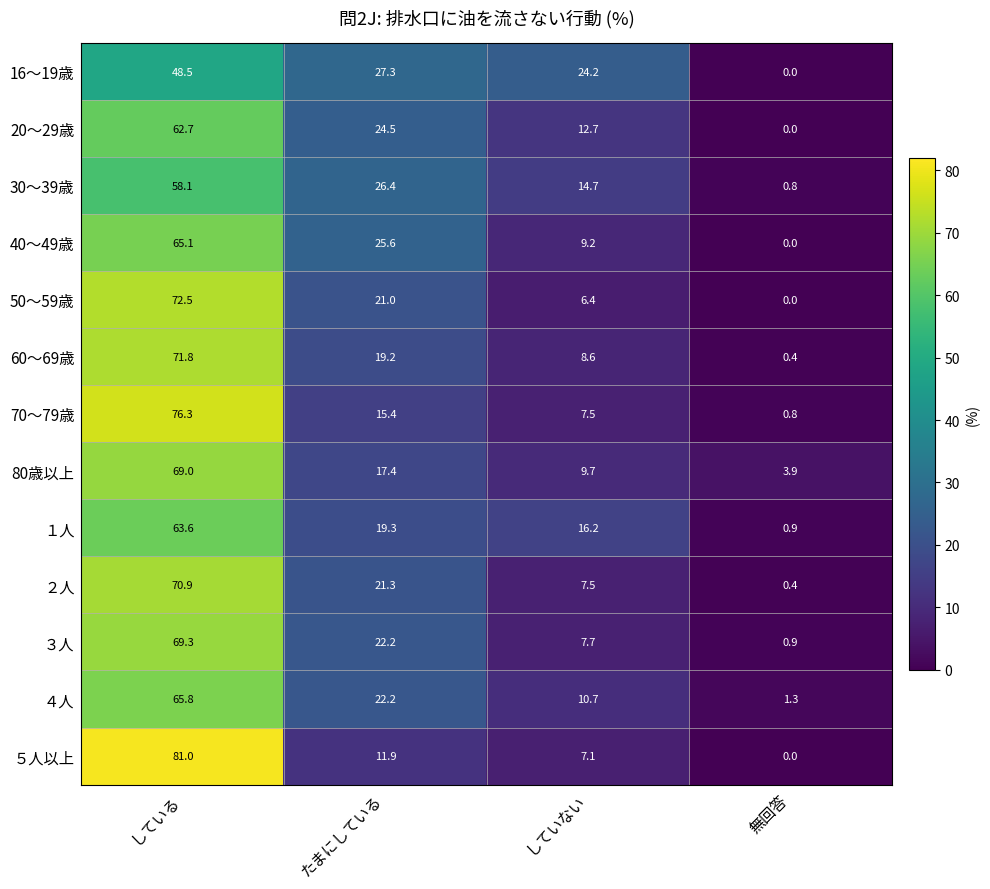

What is the total value across all series at していない?

142.2